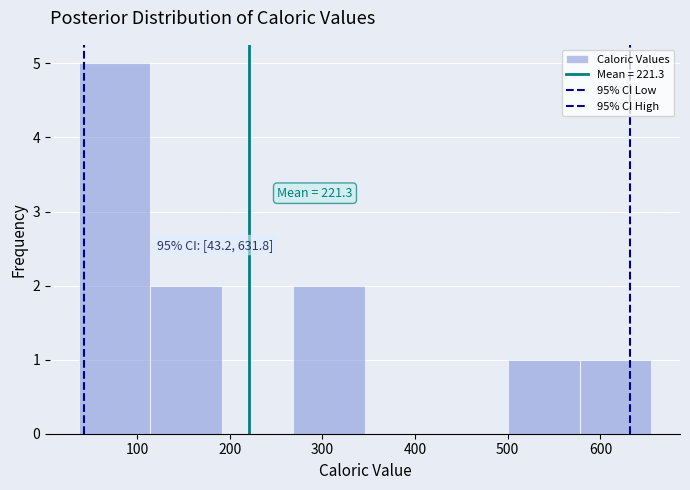

Which range on the x-axis has the tallest bar?

40 to 110